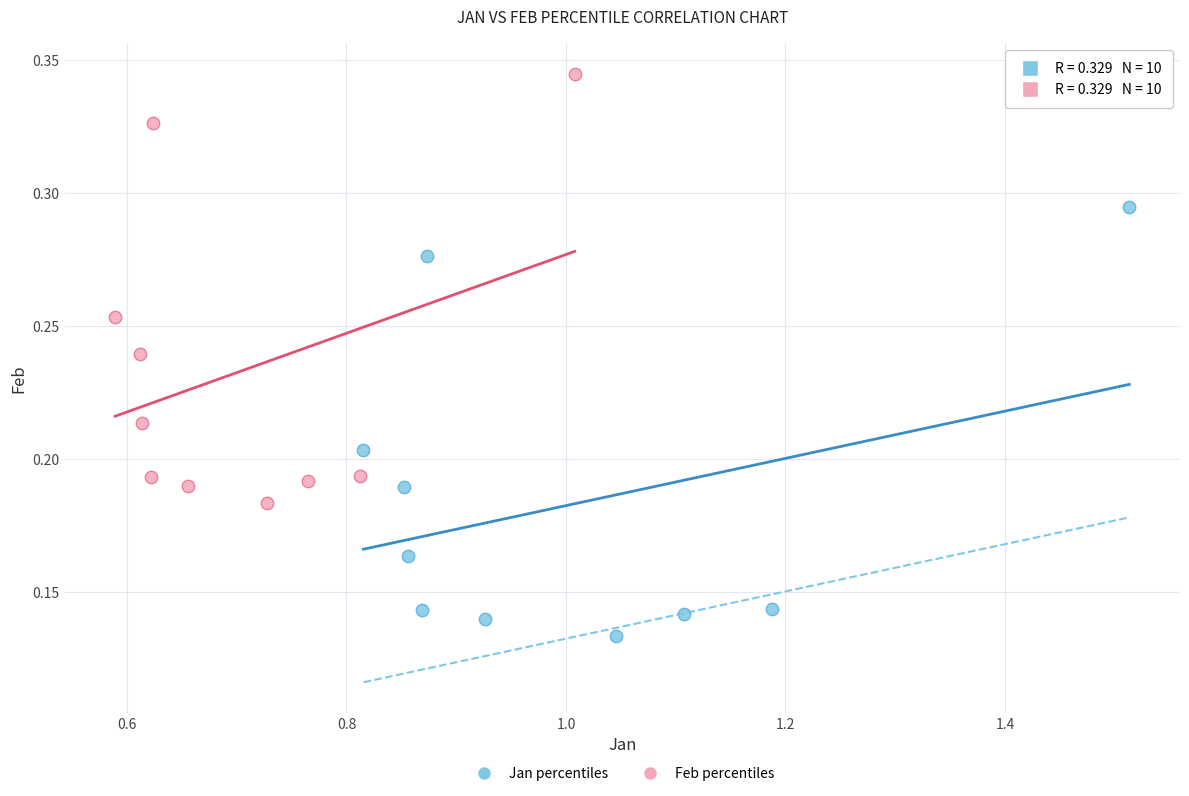

Which series reaches the maximum Y coordinate?

Feb percentiles